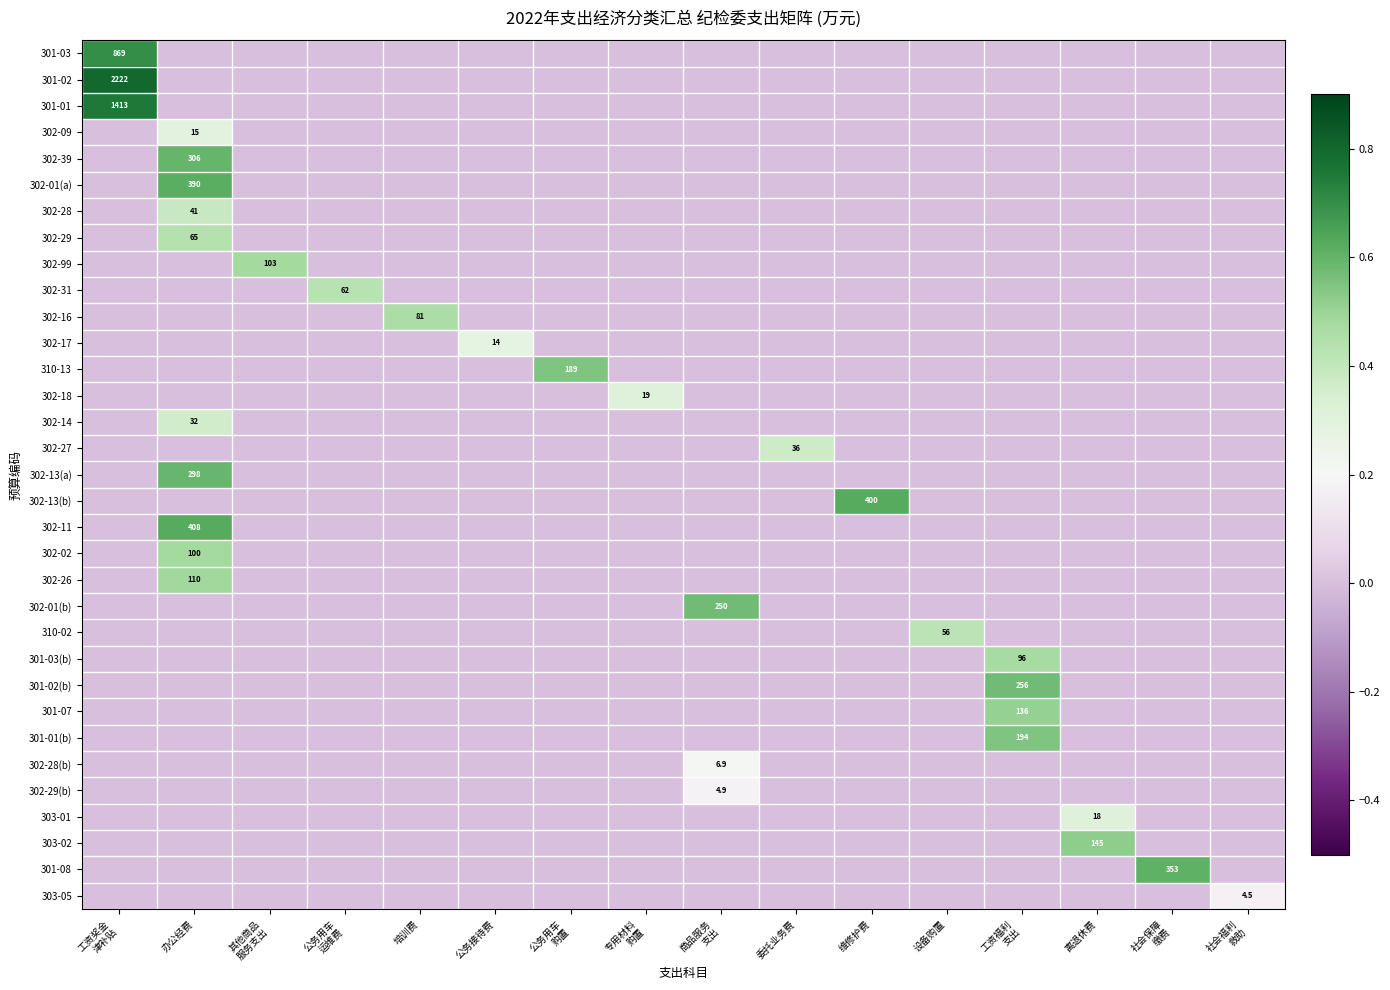

Rank the categories by 302-01(a) value from highest to lowest.

办公经费, 工资奖金 津补贴, 其他商品 服务支出, 公务用车 运维费, 培训费, 公务接待费, 公务用车 购置, 专用材料 购置, 商品服务 支出, 委托业务费, 维修护费, 设备购置, 工资福利 支出, 离退休费, 社会保障 缴费, 社会福利 救助